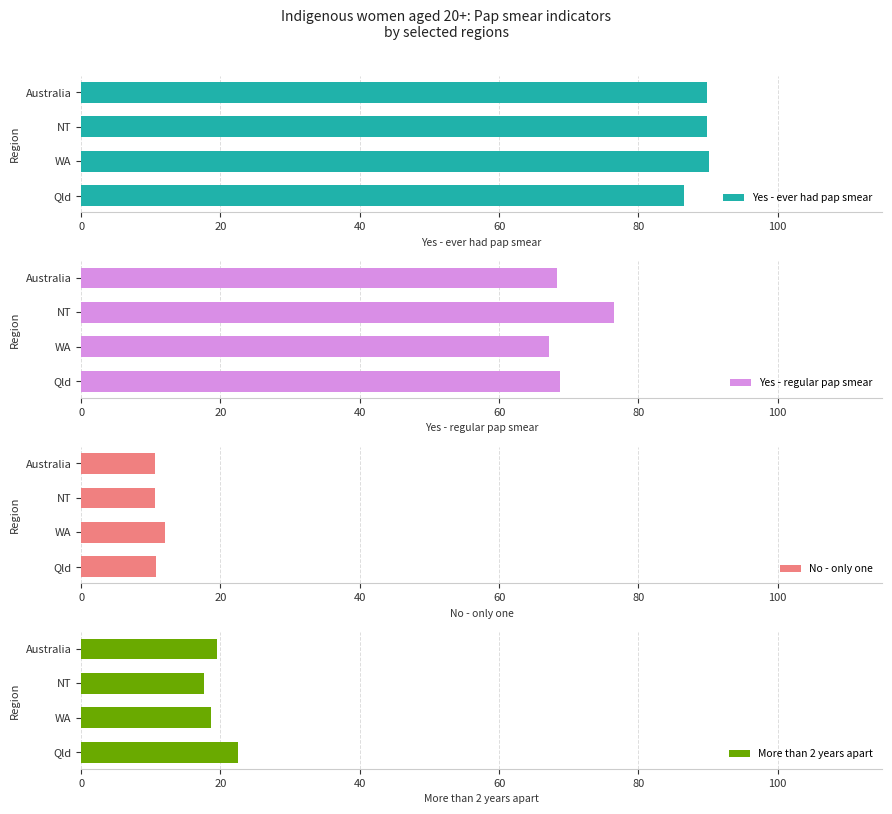

What is the minimum value shown in the chart?

10.6